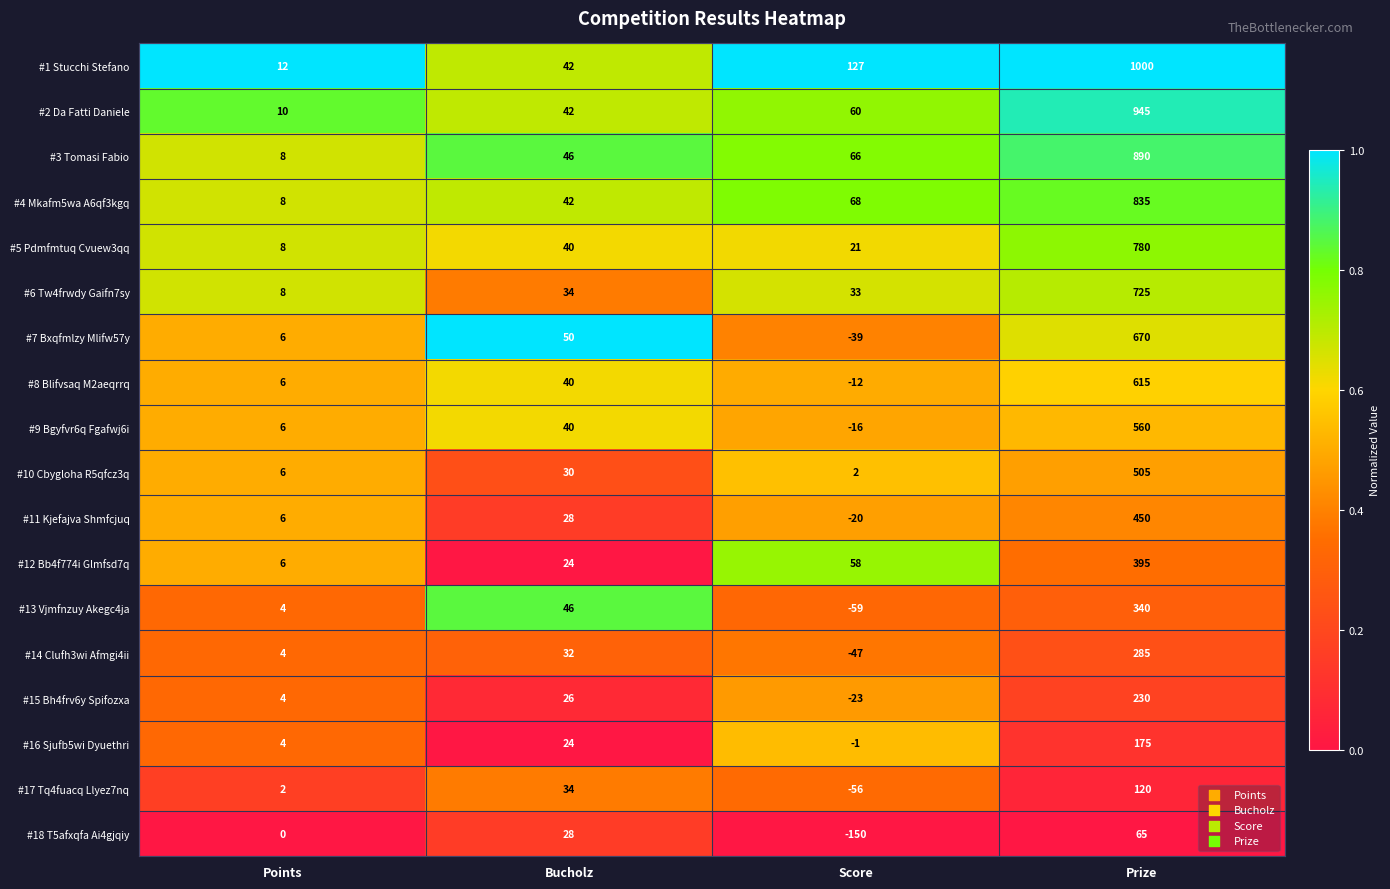

What is the average value of the #11 Kjefajva Shmfcjuq series?

116